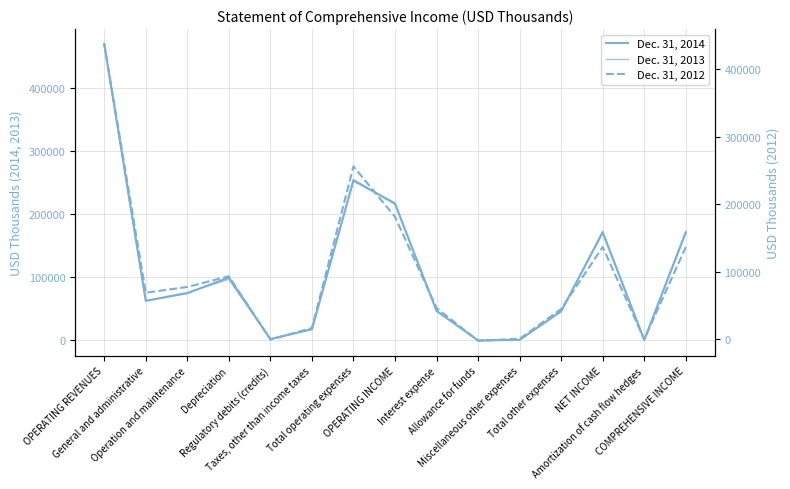

At which category does Dec. 31, 2013 reach its first local peak?

Depreciation